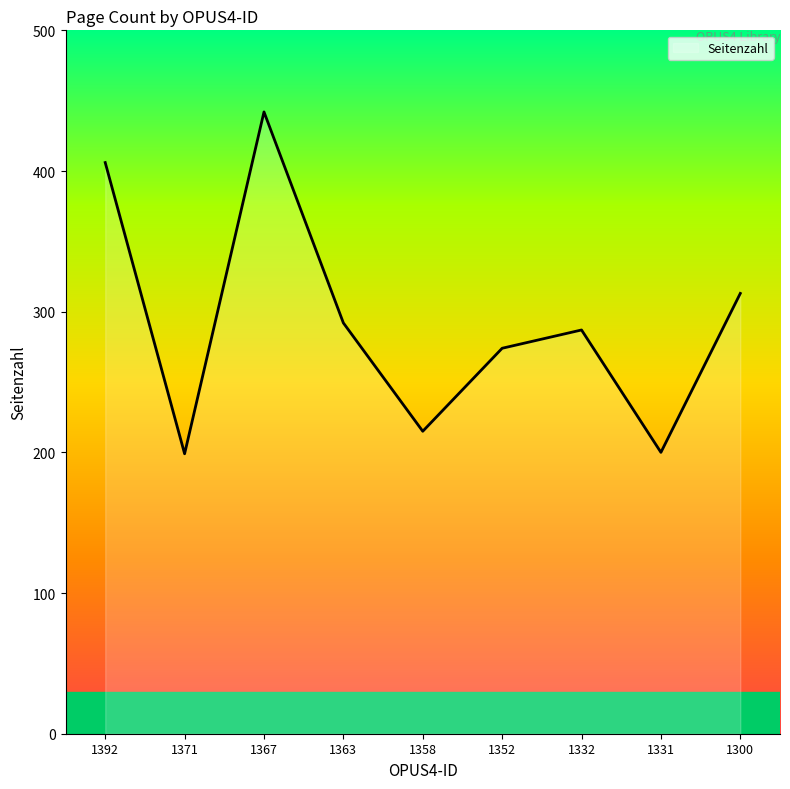

What is the difference between the values at 1331 and 1363?

92